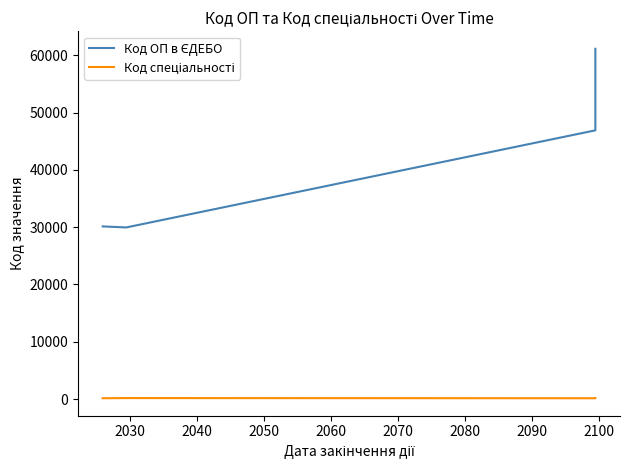

Which series has the largest range (max minus min)?

Код ОП в ЄДЕБО